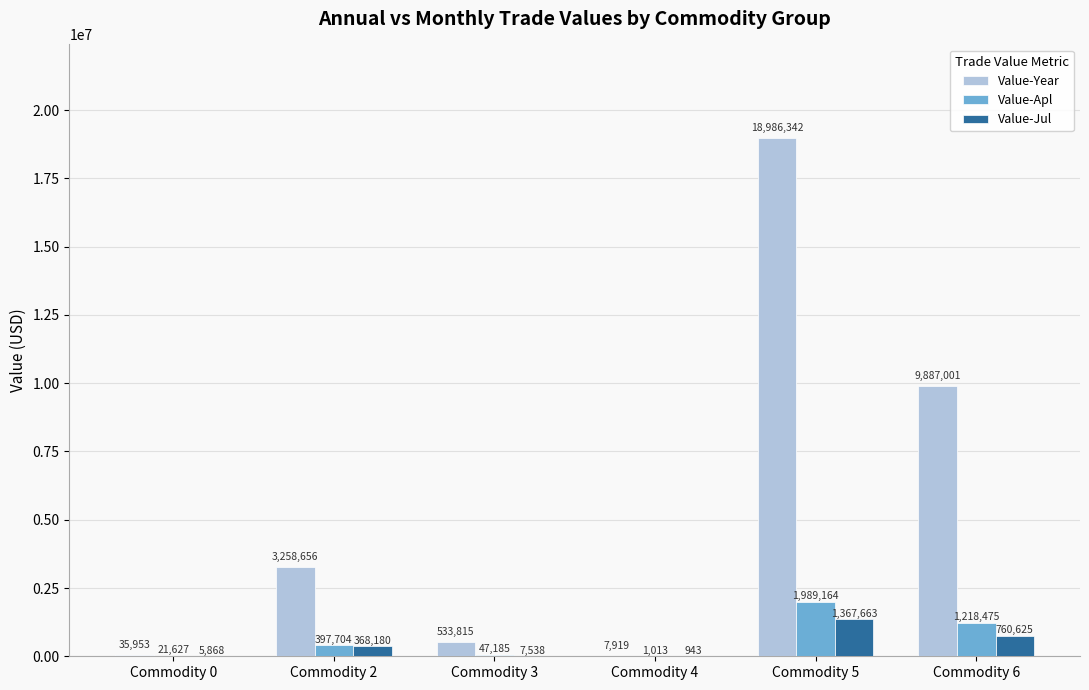

Which label corresponds to the largest value in the chart?

Commodity 5